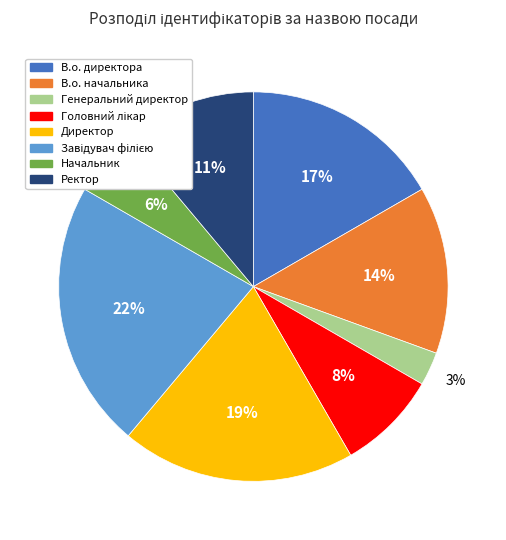

The Генеральний директор slice represents 3% of the pie. True or false?

True